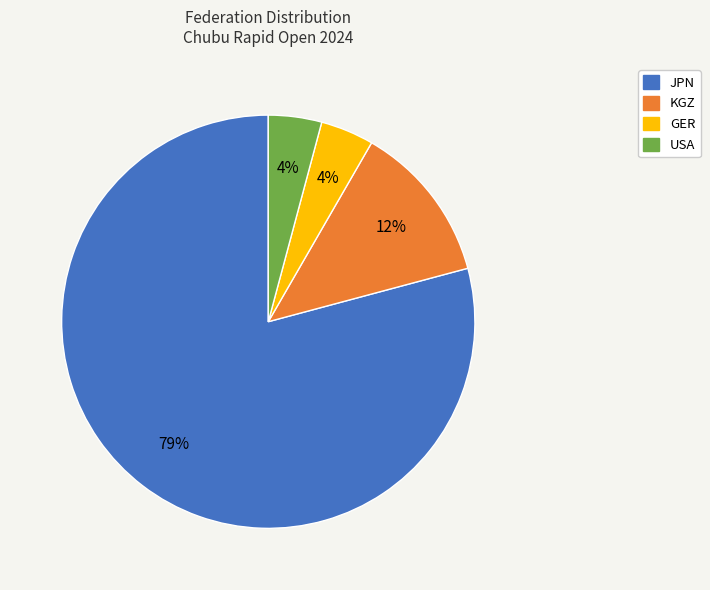

Count the number of slices in the pie.

4